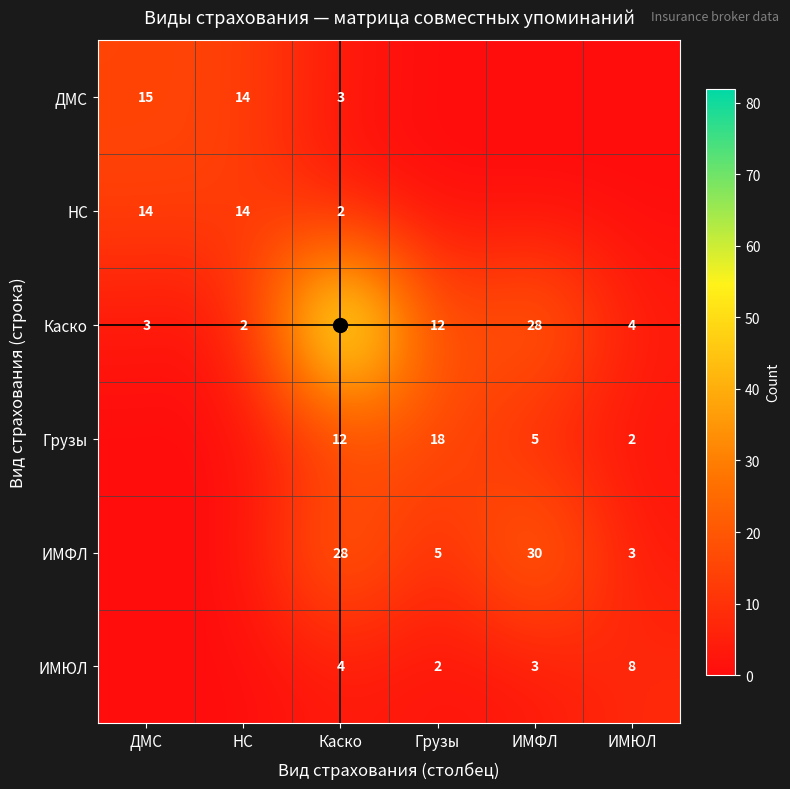

What is the difference between the ИМЮЛ values at Каско and ИМЮЛ?

4